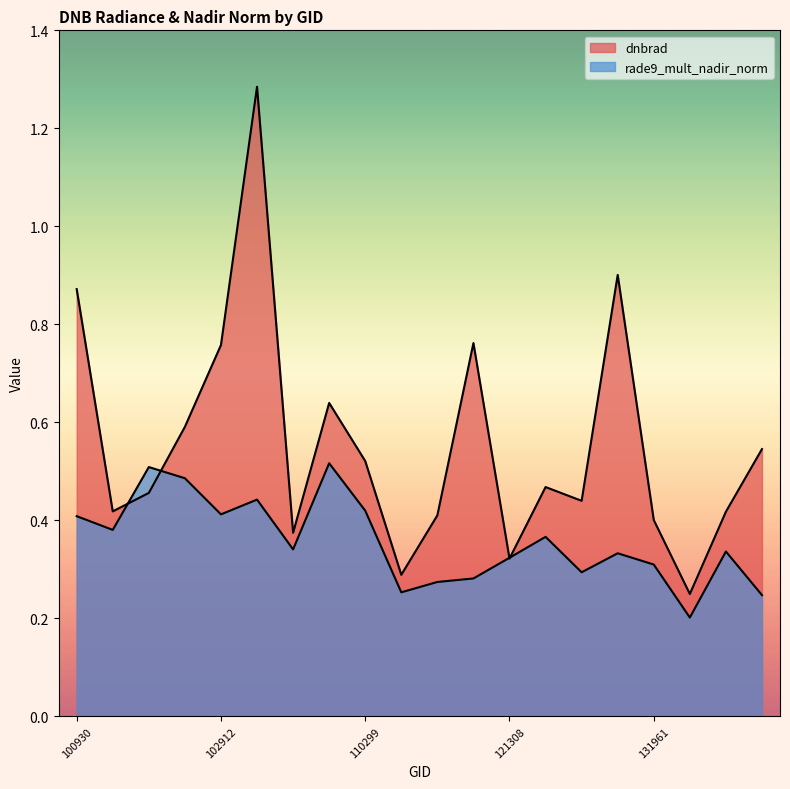

Reading right to left, extract all data points from this chart.

dnbrad: 132848=0.5	132669=0.4	132136=0.2	131961=0.4	131947=0.9	131768=0.4	122002=0.5	121308=0.3	115500=0.8	115378=0.4	115265=0.3	110299=0.5	109780=0.6	108015=0.4	103032=1.3	102912=0.8	102792=0.6	102671=0.5	102551=0.4	100930=0.9
rade9_mult_nadir_norm: 132848=0.2	132669=0.3	132136=0.2	131961=0.3	131947=0.3	131768=0.3	122002=0.4	121308=0.3	115500=0.3	115378=0.3	115265=0.3	110299=0.4	109780=0.5	108015=0.3	103032=0.4	102912=0.4	102792=0.5	102671=0.5	102551=0.4	100930=0.4